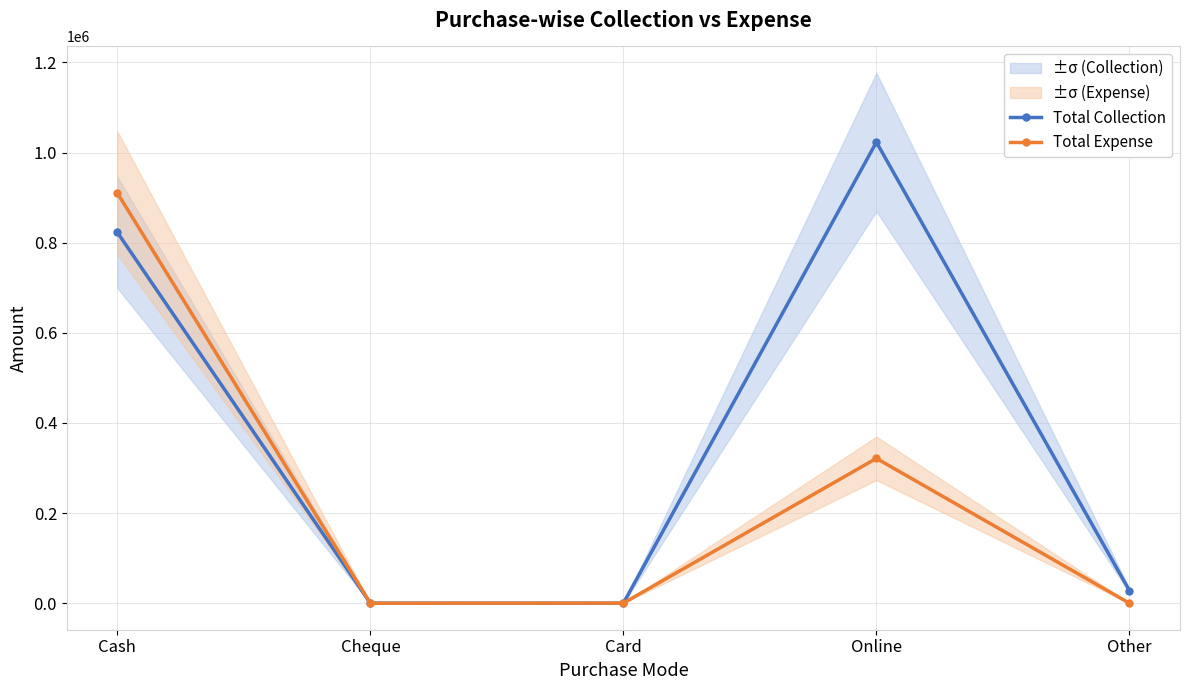

How many interior local peaks does the Total Collection series have?

1